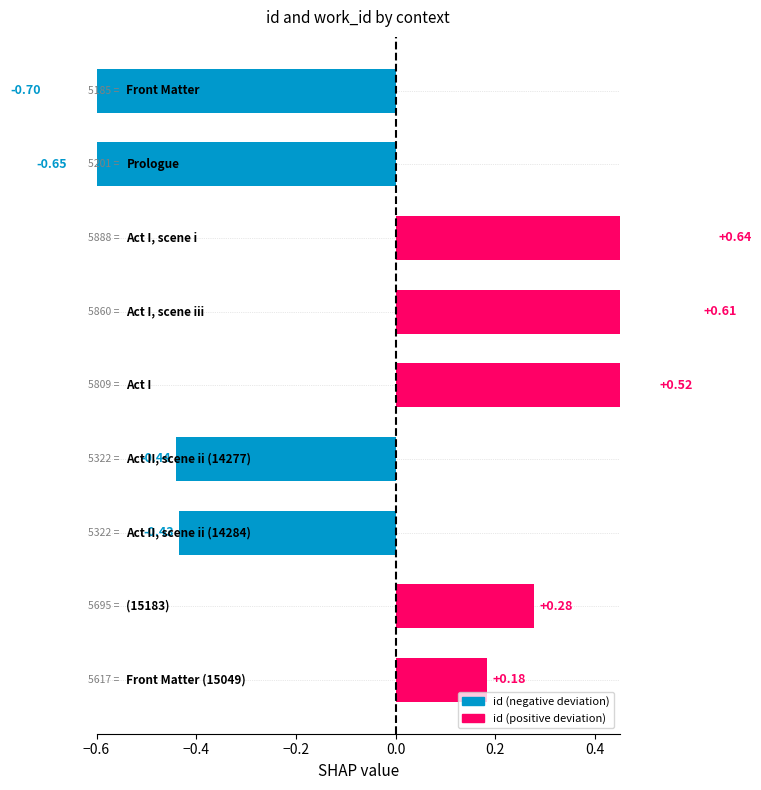

Count the number of data series in this chart.

1